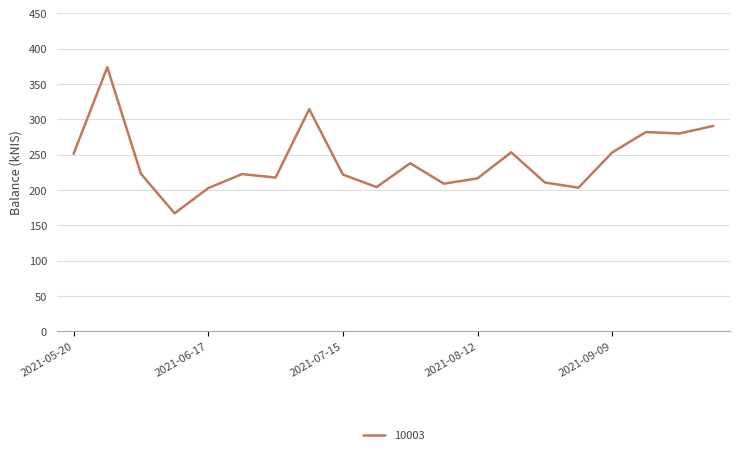

What is the difference between the maximum and minimum values?

206.6